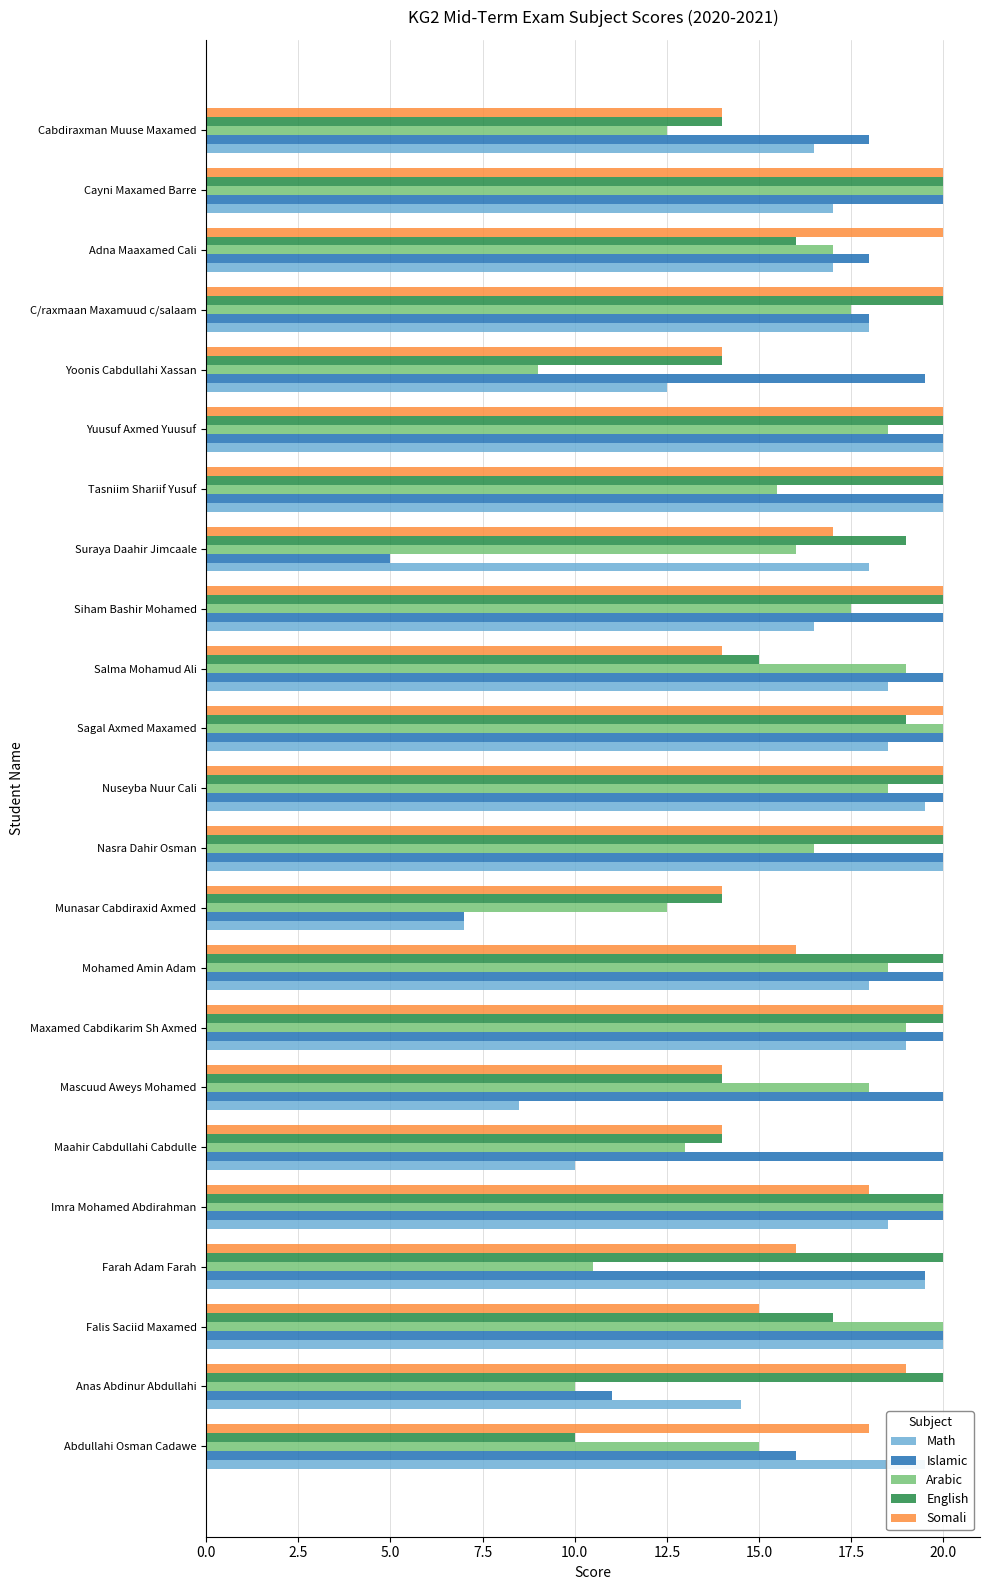

What is the difference between the maximum and minimum values in the Somali series?

6.0